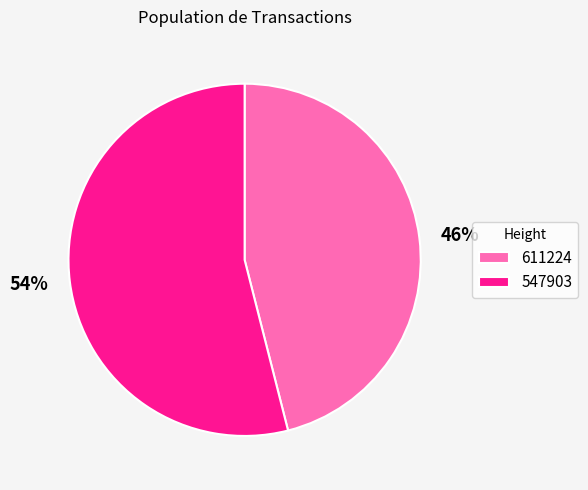

How many slices are in this pie chart?

2